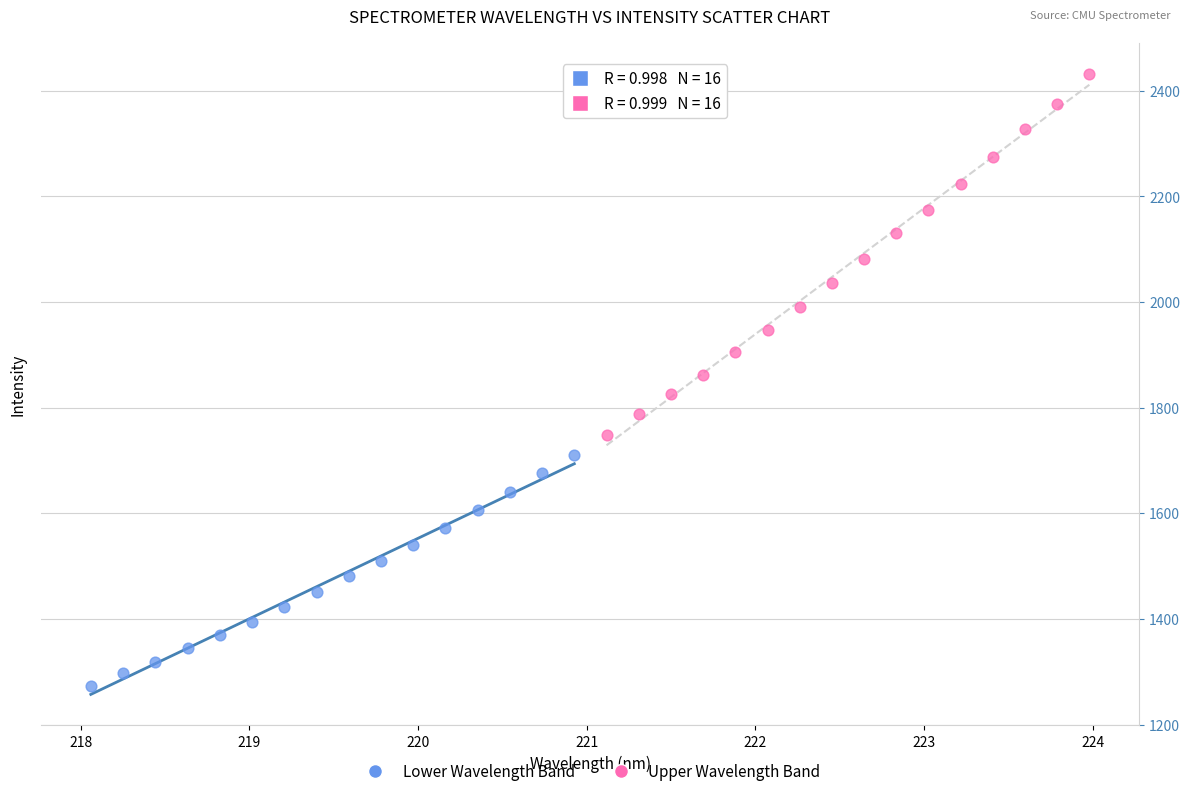

Which series contains the highest Y value?

Upper Wavelength Band